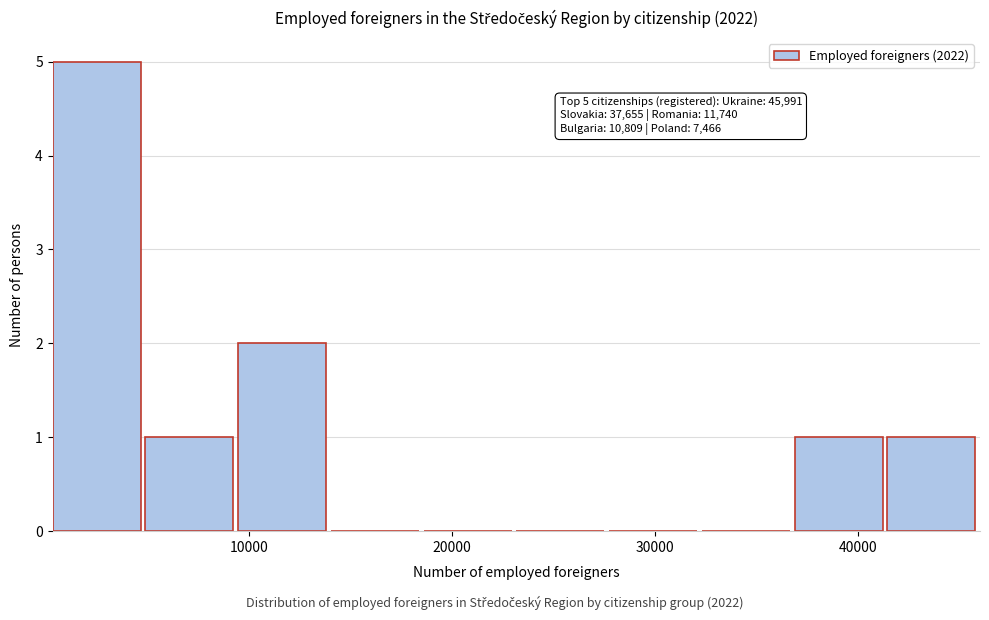

Which range on the x-axis has the tallest bar?

0 to 5000